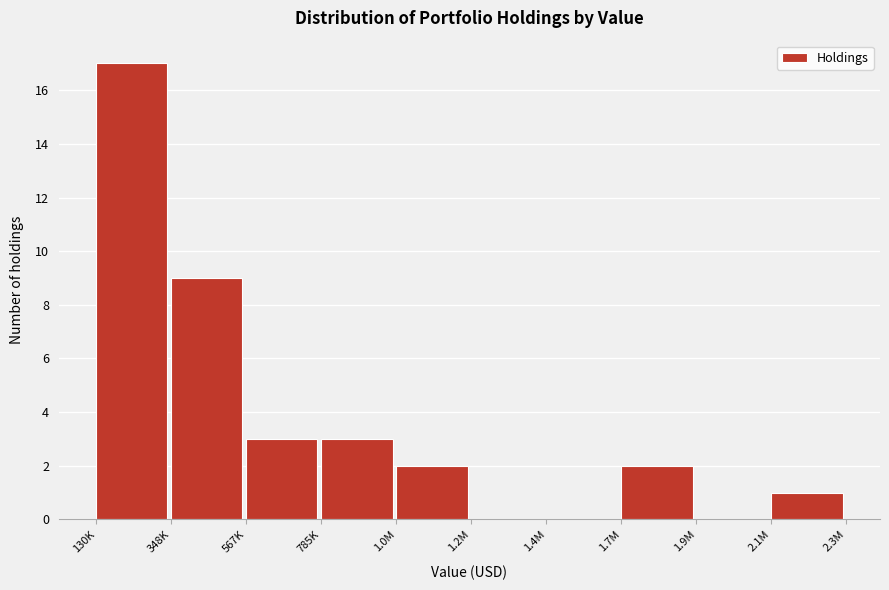

Reading left to right, transcribe all the data shown in this chart.

130K=17	348K=9	567K=3	785K=3	1.0M=2	1.2M=0	1.4M=0	1.7M=2	1.9M=0	2.1M=1